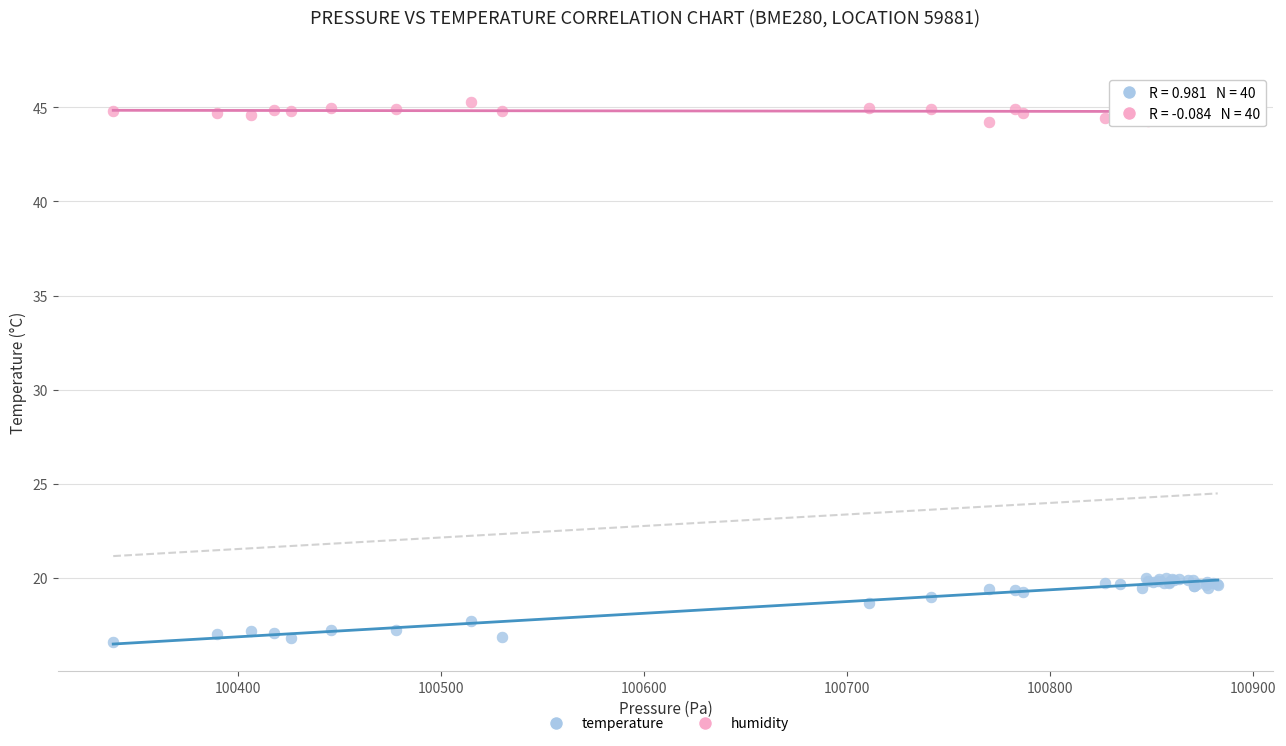

Which series has the widest spread of Y values?

temperature